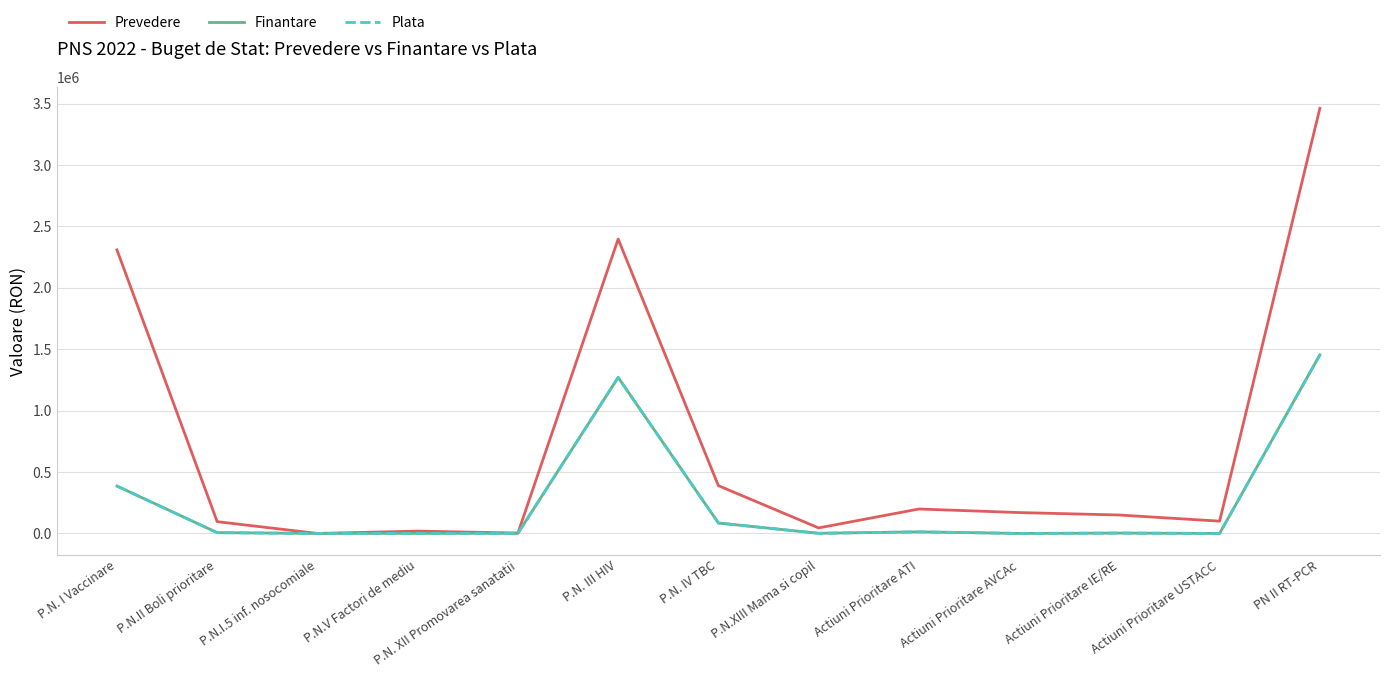

Reading left to right, transcribe all the data shown in this chart.

Prevedere: 2309000	96000	0	19000	3000	2397000	389000	45000	199000	170000	150000	100000	3461000
Finantare: 385951	6365	0	645	1000	1270139	85040	1199	13000	0	3000	0	1453950
Plata: 385951	6365	0	645	1000	1270139	85040	1199	13000	0	3000	0	1453950